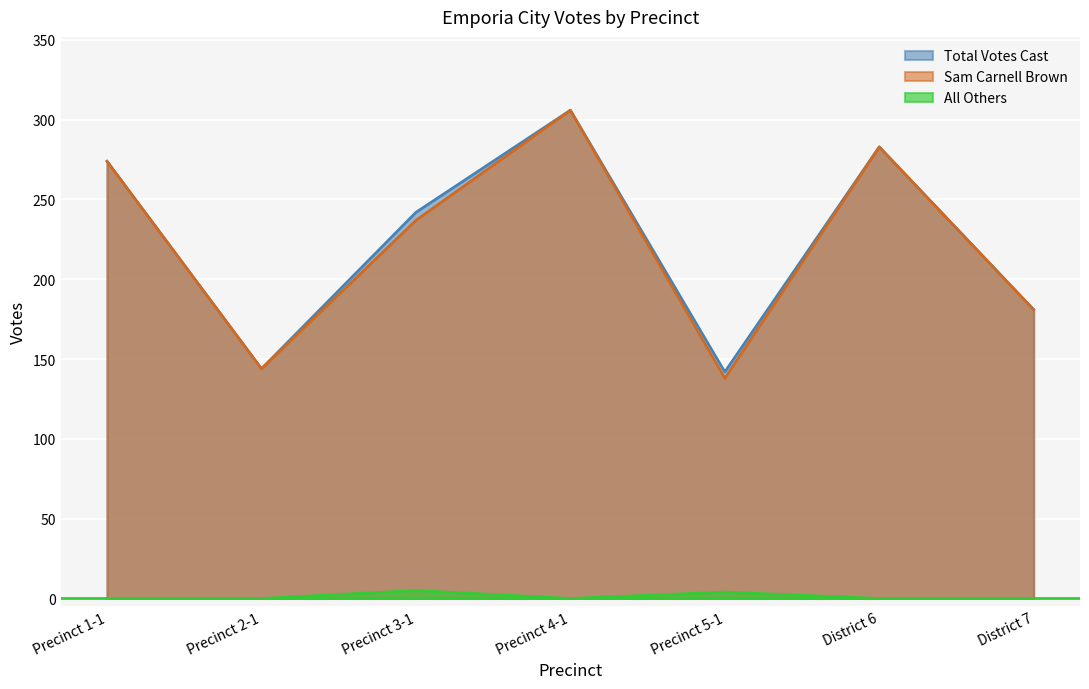

The Sam Carnell Brown series shows 183 at Precinct 1-1. True or false?

False